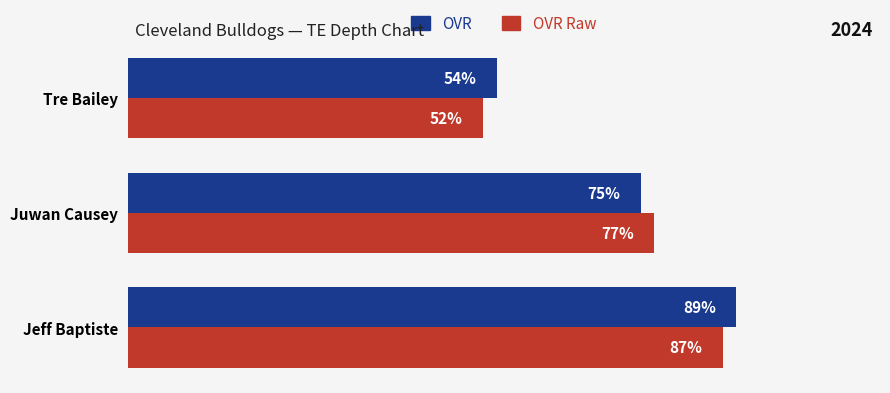

Between Jeff Baptiste and Juwan Causey, which series saw the biggest shift?

OVR